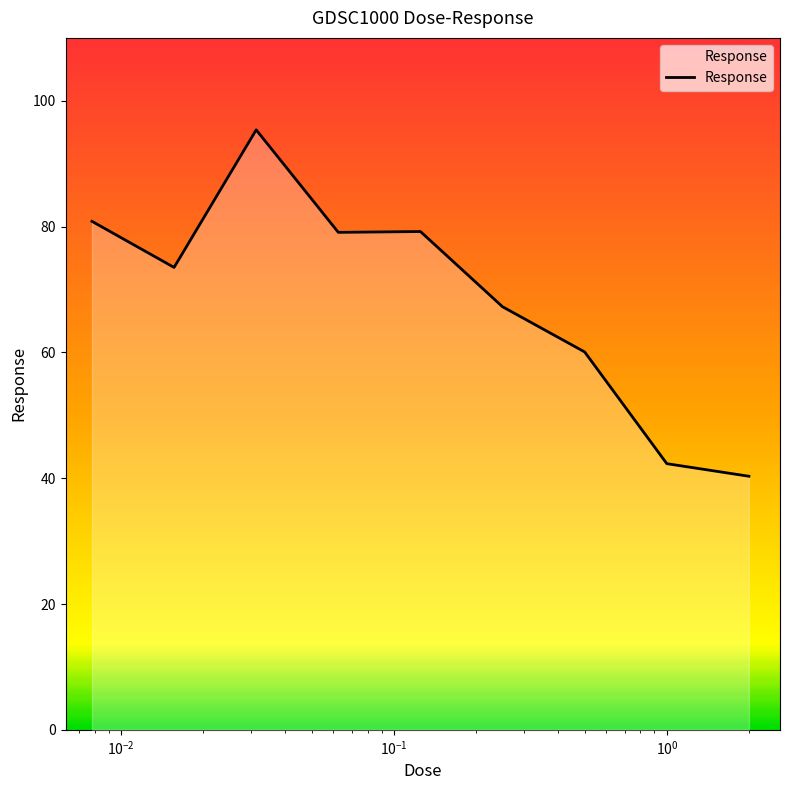

How many lines are shown in the chart?

1